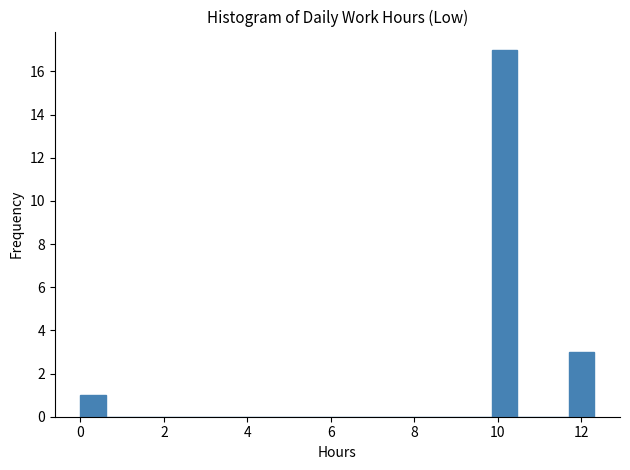

Around what value on the x-axis is the tallest bar? Give the approximate position of its centre, as read against the axis.

10.2